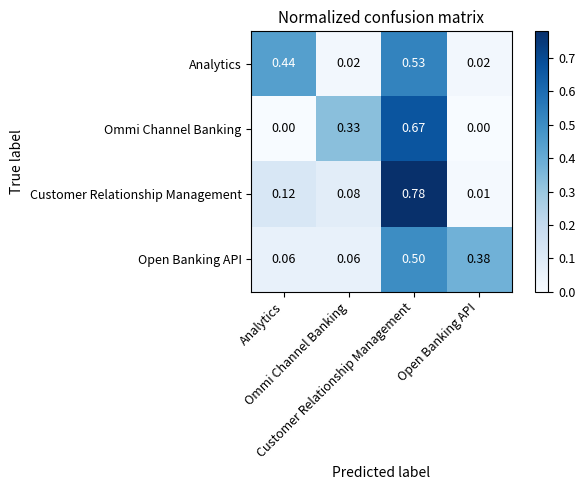

Between Customer Relationship Management and Analytics, which is larger?

Customer Relationship Management